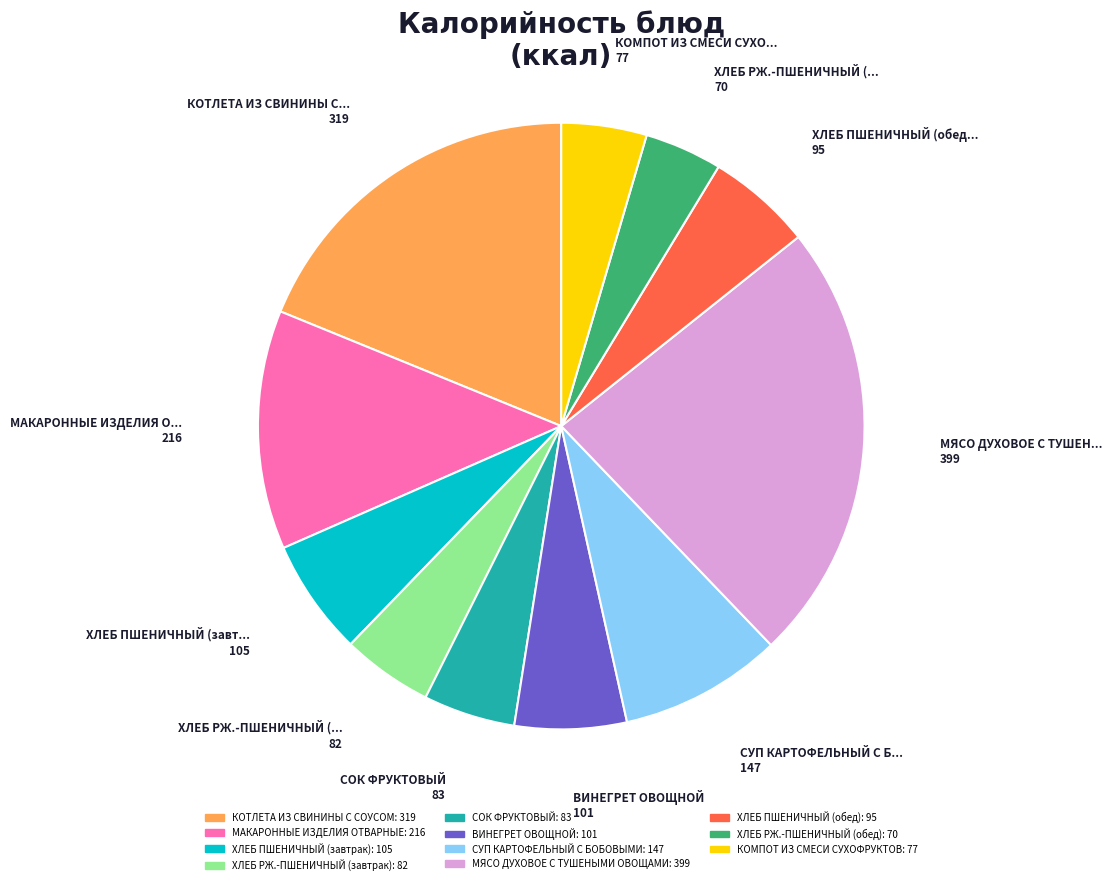

What is the ratio of the value at ХЛЕБ РЖ.-ПШЕНИЧНЫЙ (завтрак) to the value at ХЛЕБ ПШЕНИЧНЫЙ (обед)?

0.9